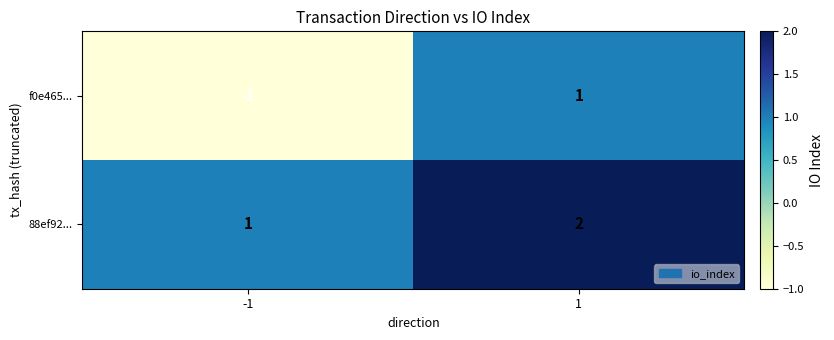

Is the value of 88ef92... at 1 greater than the value of f0e465... at -1?

Yes